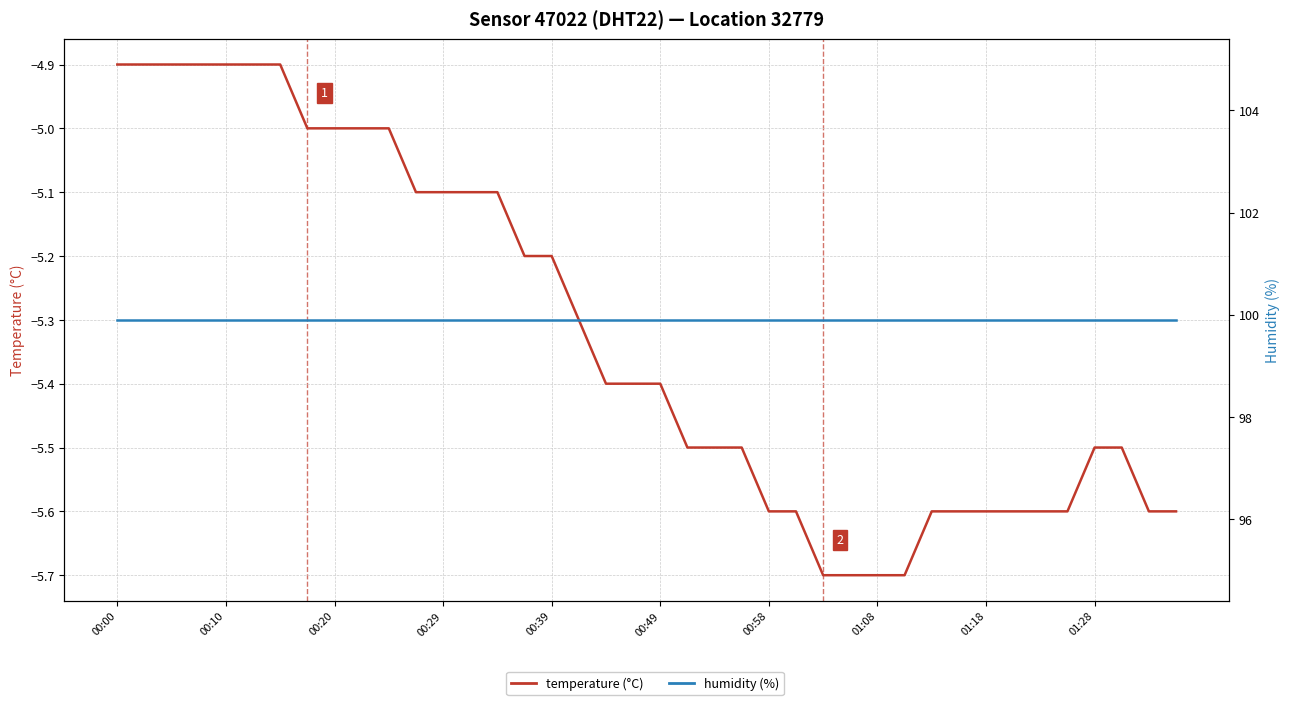

How many values in the temperature series are below -5?

29